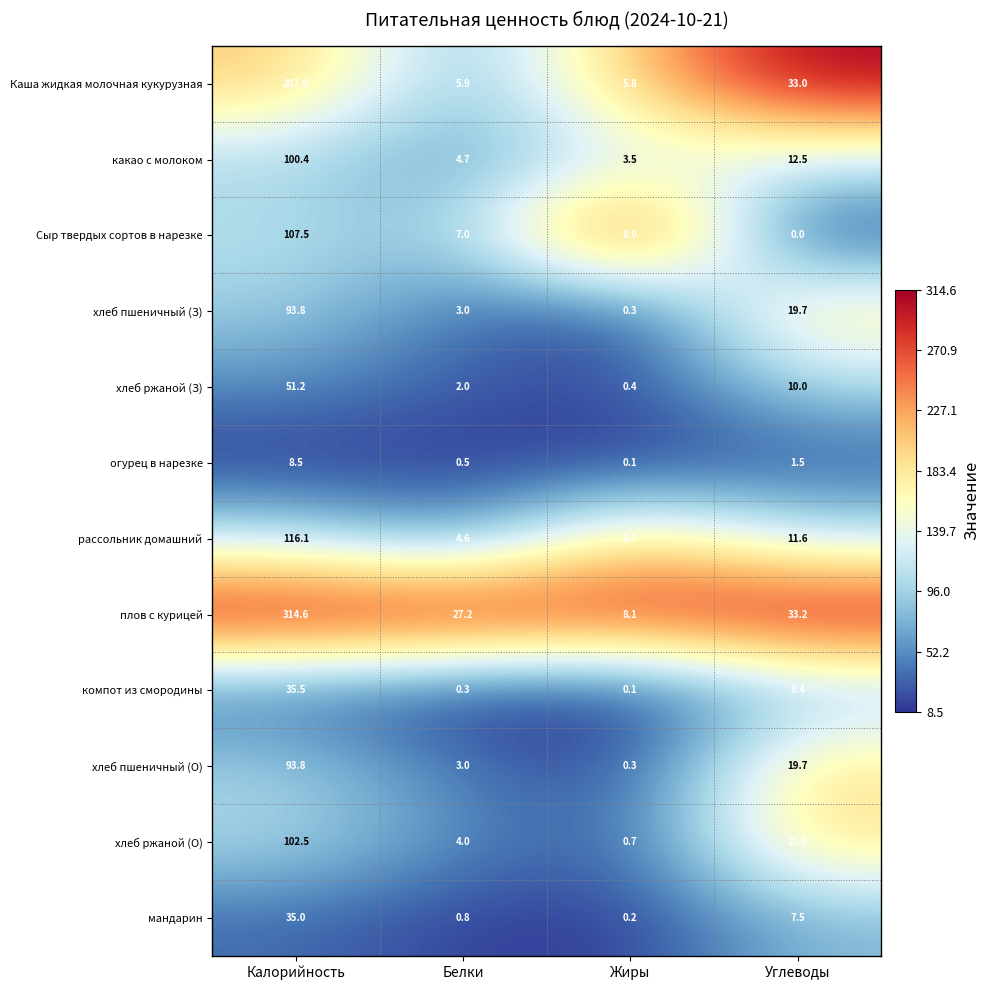

What is the total value across all series at Жиры?

34.1